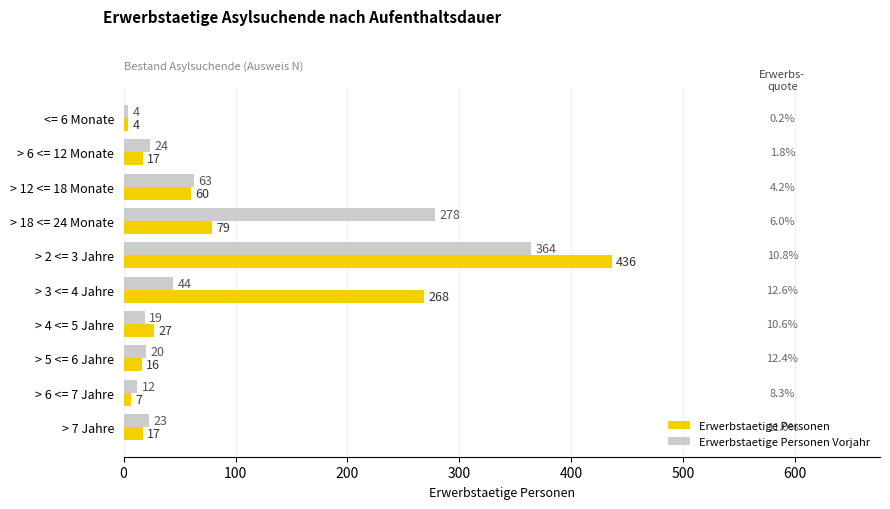

Where is Erwerbstaetige Personen nearest to the value 220?

> 3 <= 4 Jahre